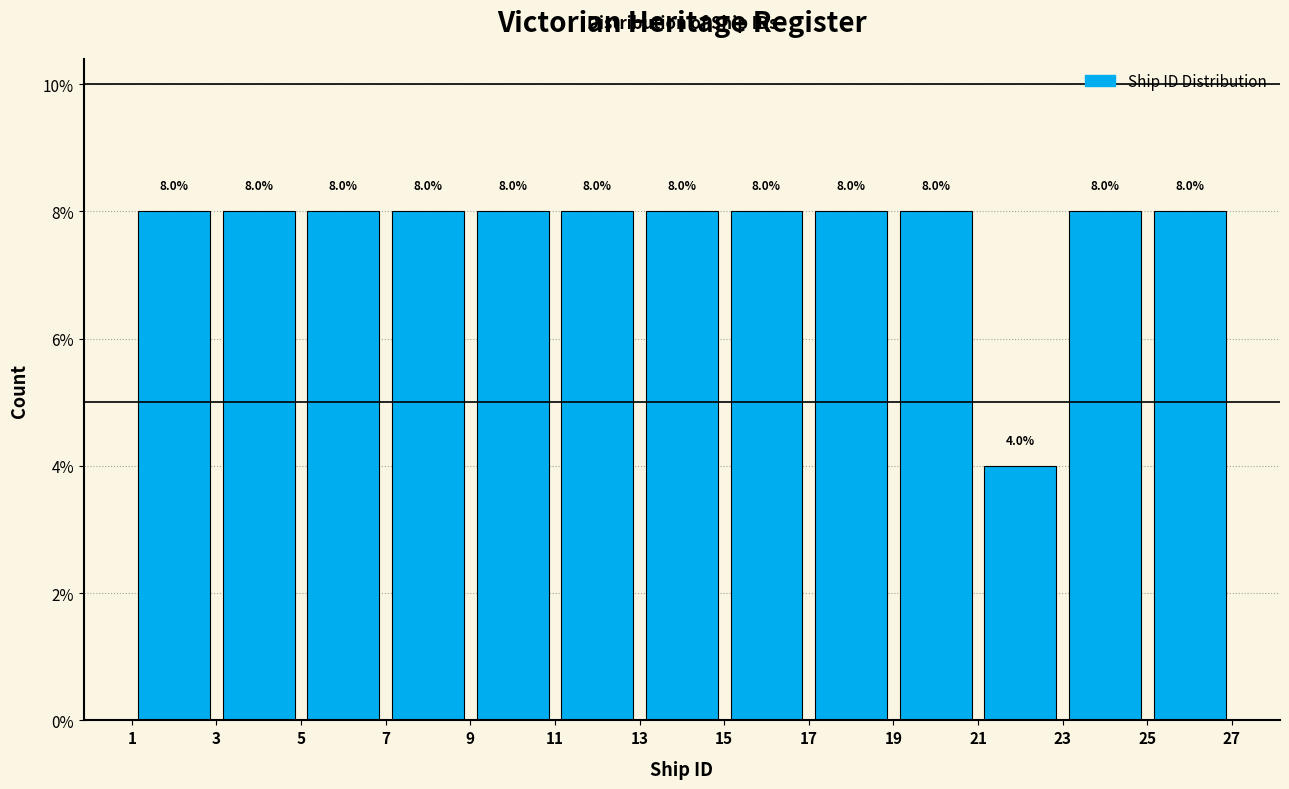

Reading left to right, transcribe this chart: for each bar, give the range it covers on the x-axis and its height.

1 to 3: 8.0
3 to 5: 8.0
5 to 7: 8.0
7 to 9: 8.0
9 to 11: 8.0
11 to 13: 8.0
13 to 15: 8.0
15 to 17: 8.0
17 to 19: 8.0
19 to 21: 8.0
21 to 23: 4.0
23 to 25: 8.0
25 to 27: 8.0